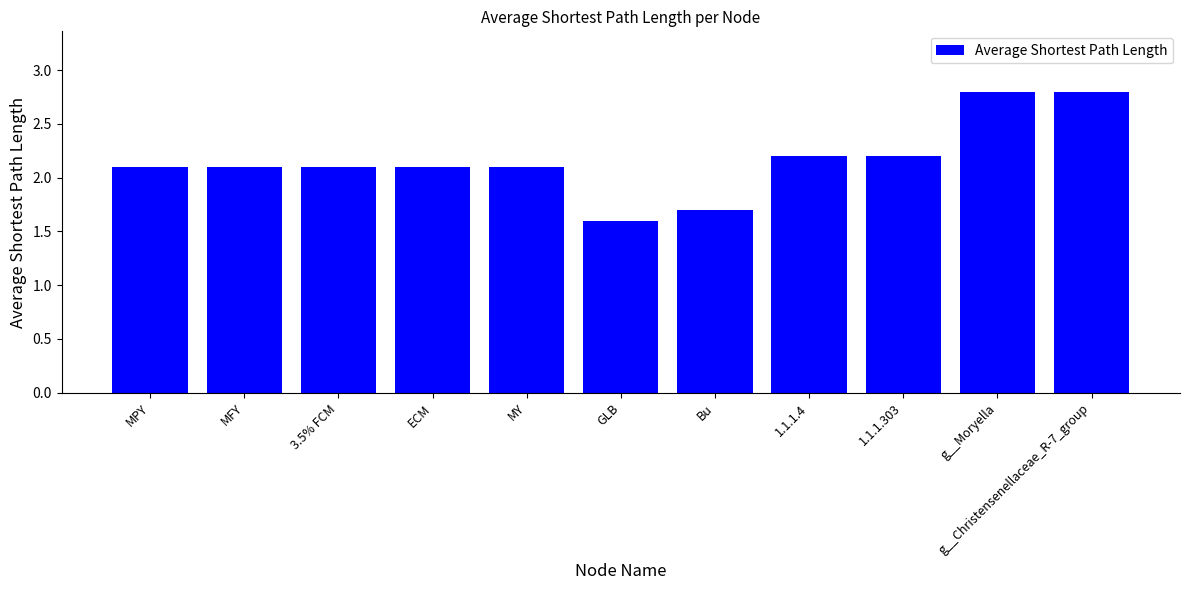

The value at g__Christensenellaceae_R-7_group is 0.9. True or false?

False